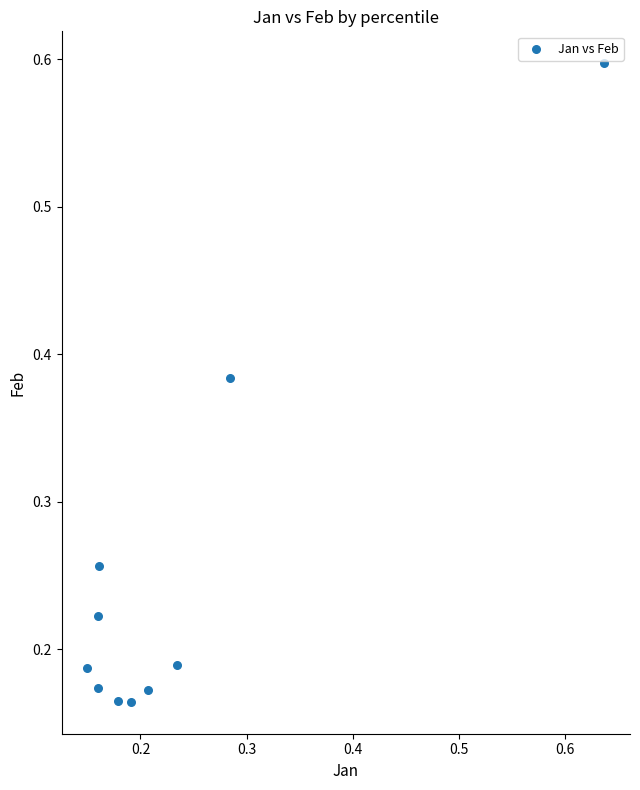

What is the range of X values (max minus min)?

0.5